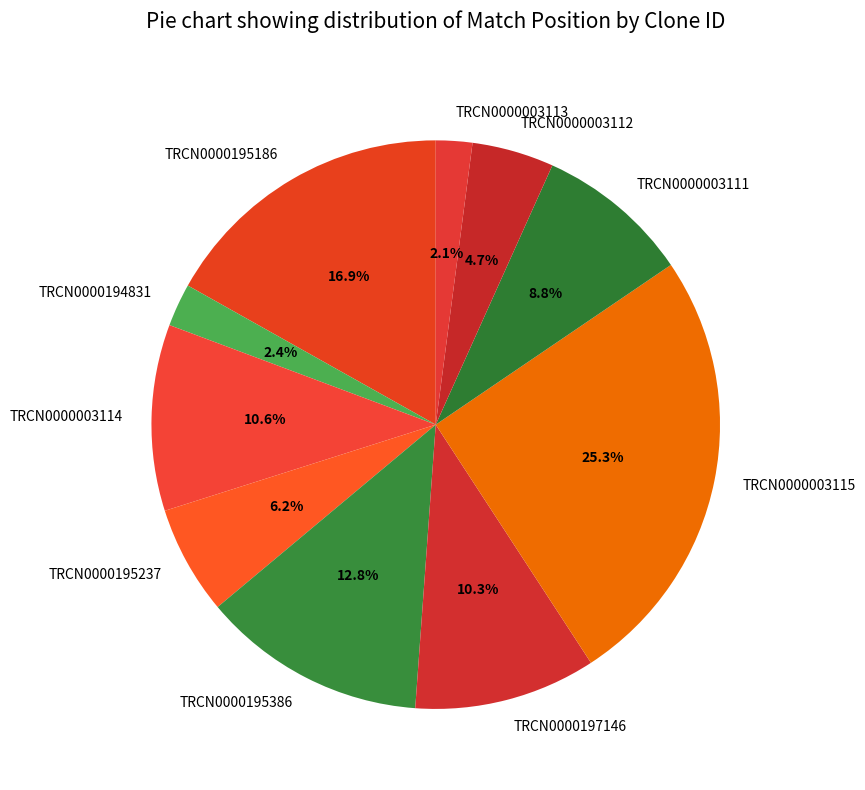

What percentage is the TRCN0000194831 slice, to the nearest percent?

2%